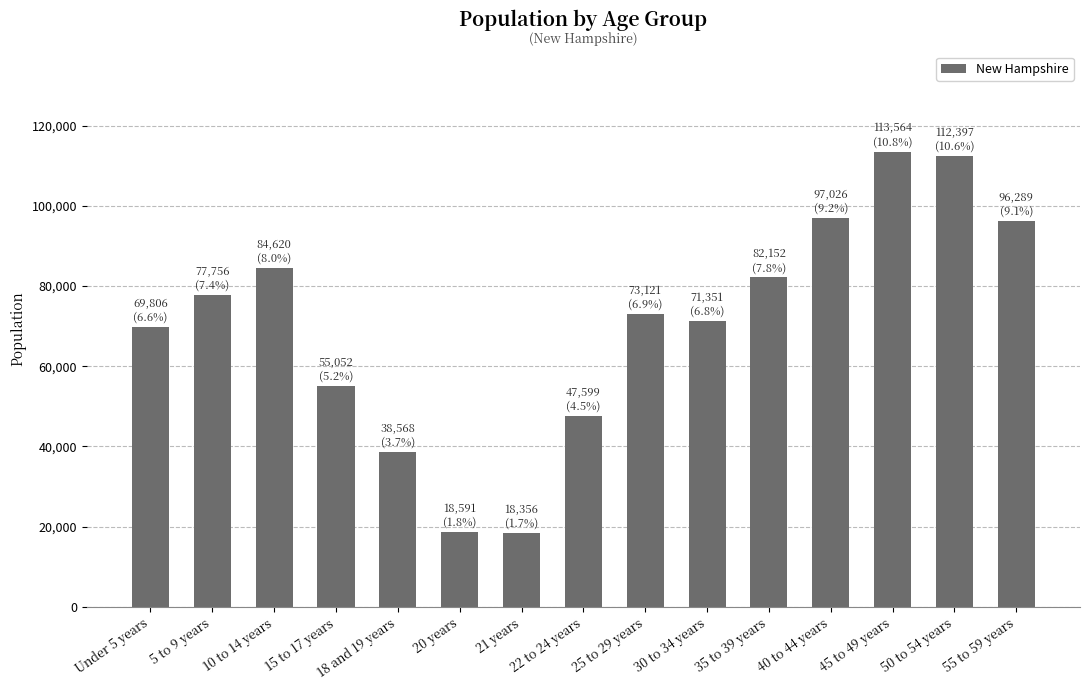

What is the label of the 11th bar from the left?

35 to 39 years